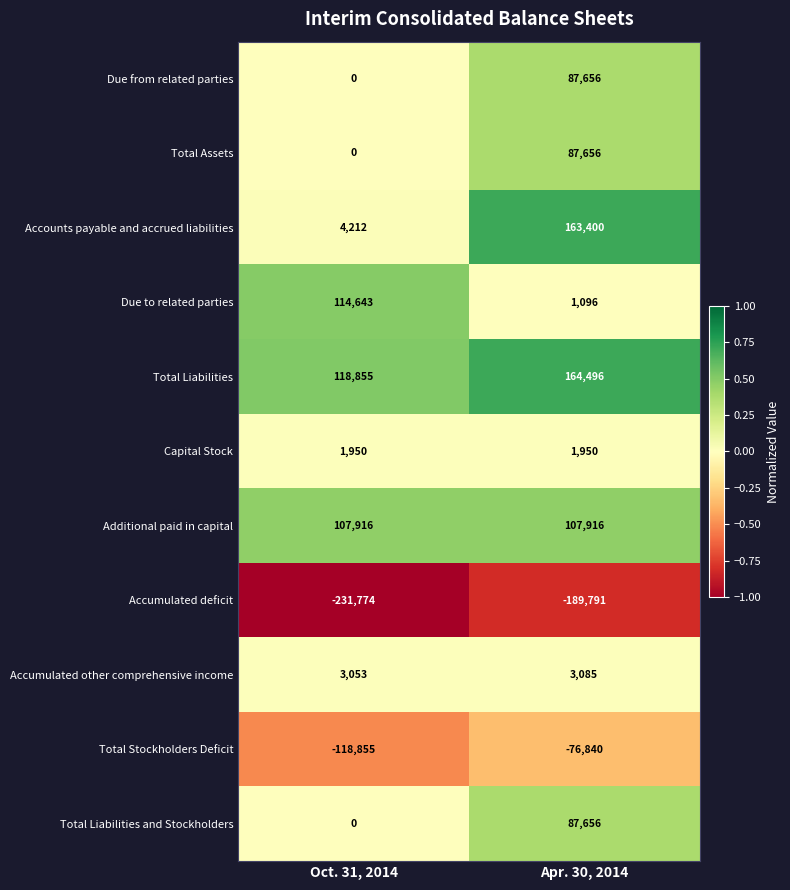

What is the spread (max minus min) of values at Apr. 30, 2014?

354287